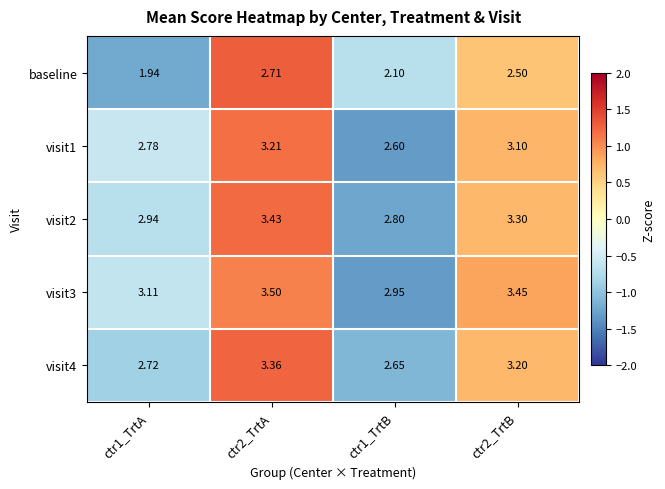

How many data points in visit2 are less than 3?

2